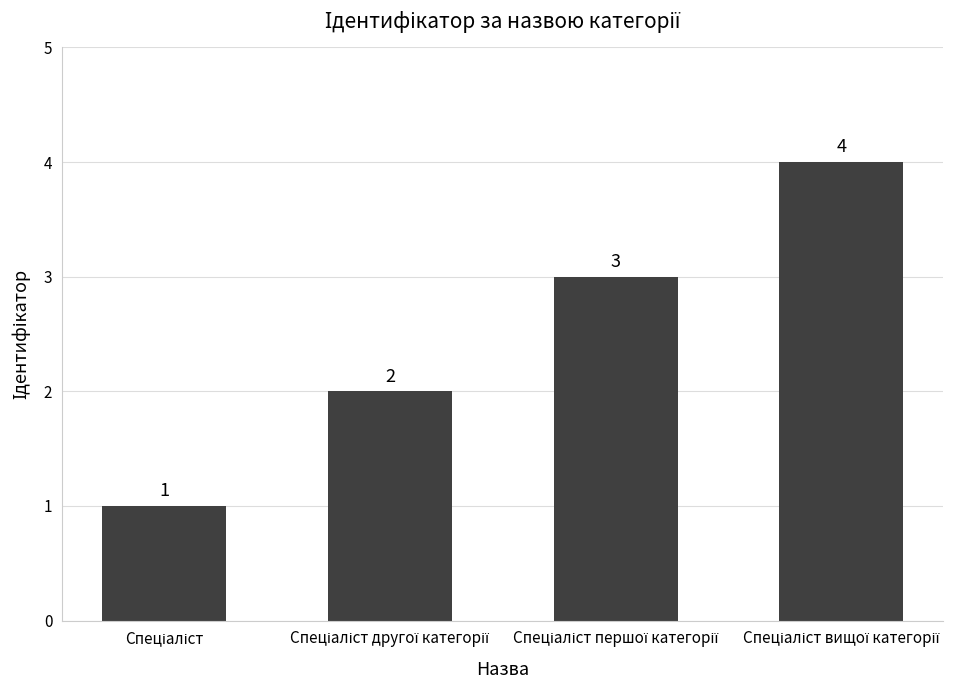

How many bars are there in total?

4